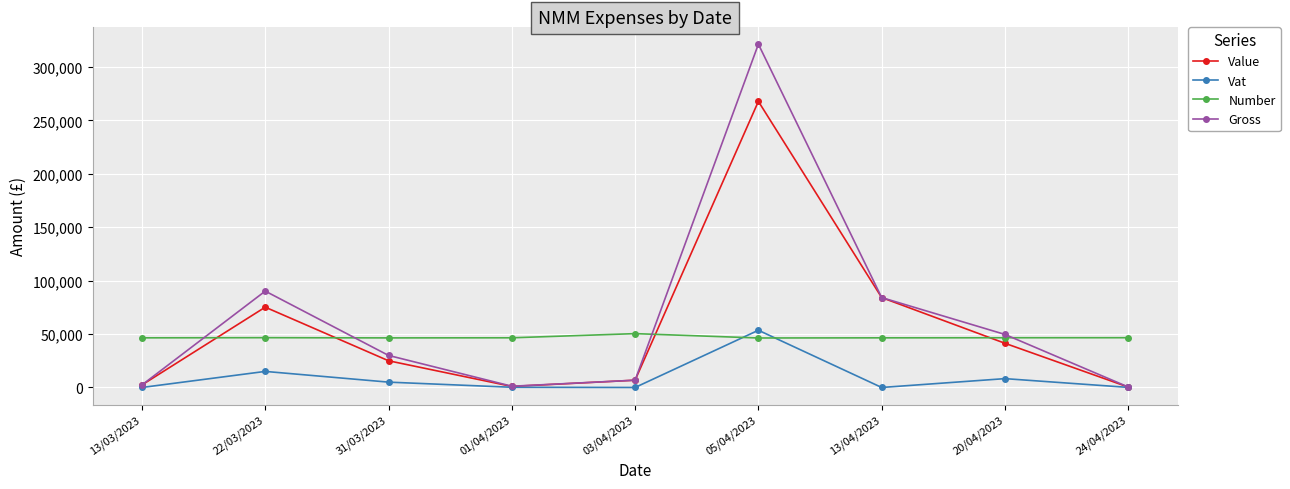

Which series has the largest range (max minus min)?

Gross